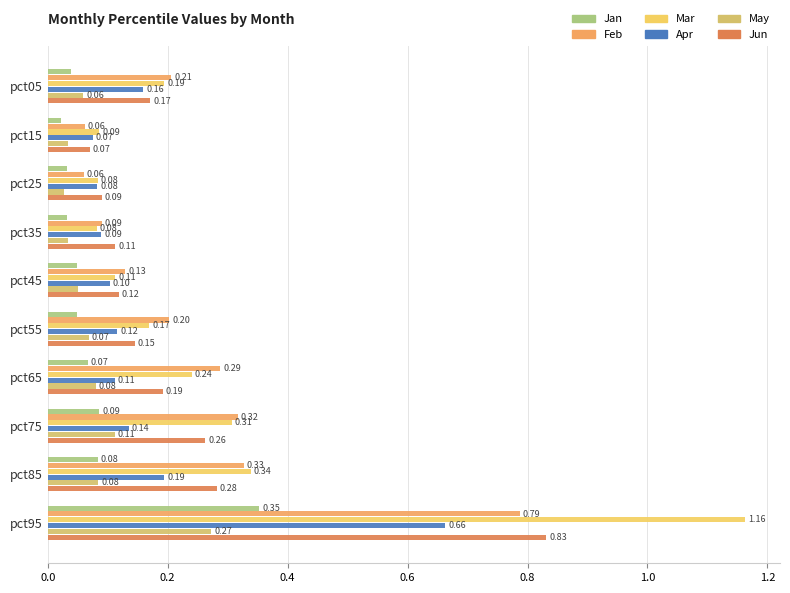

What is the average value of the Apr series?

0.2